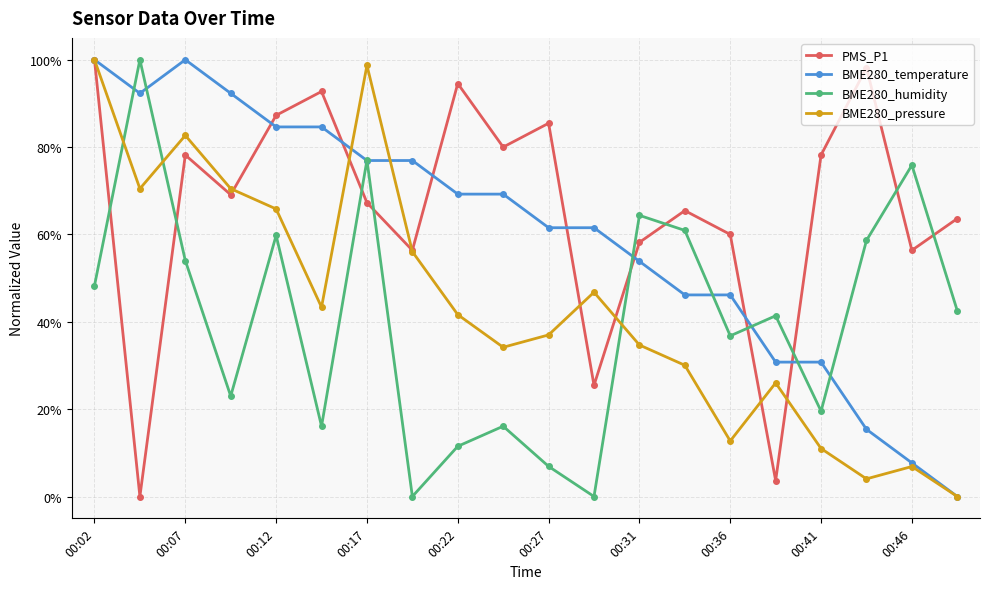

Which series has the largest total across all categories?

PMS_P1